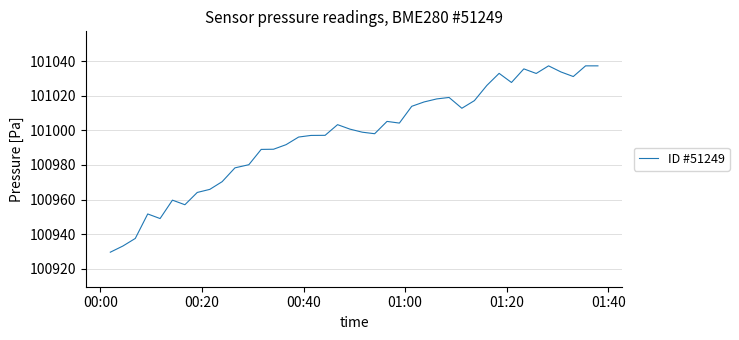

What is the maximum value shown in the chart?

101037.4